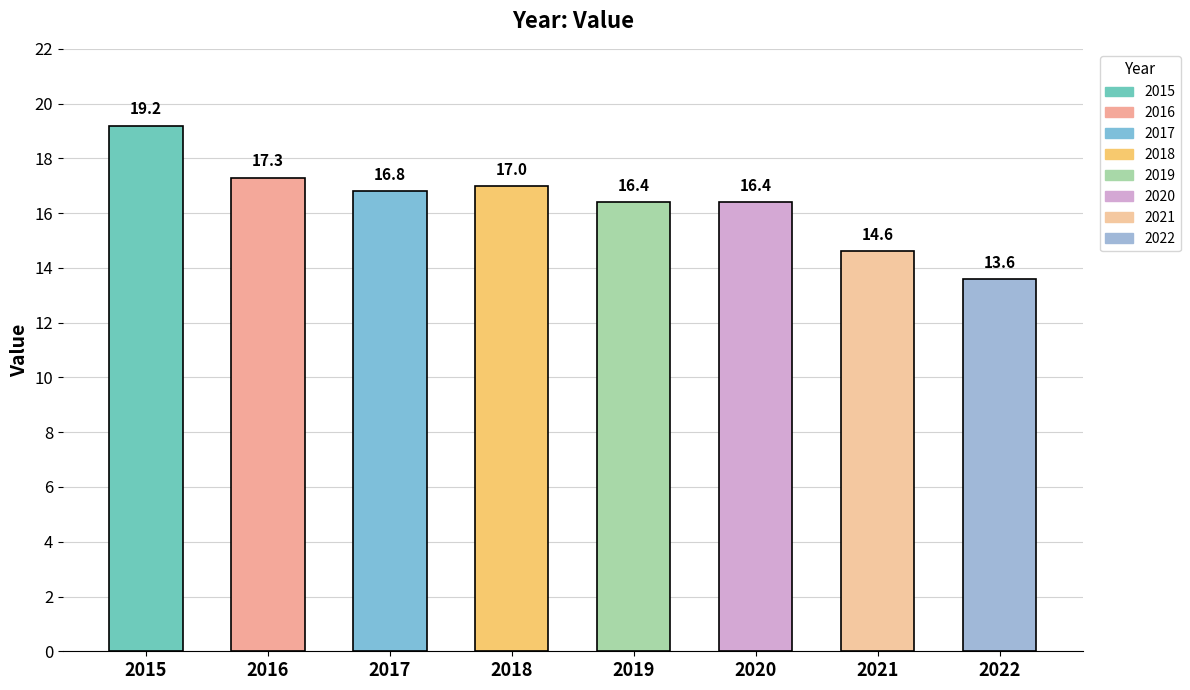

Count the number of categories in the chart.

8